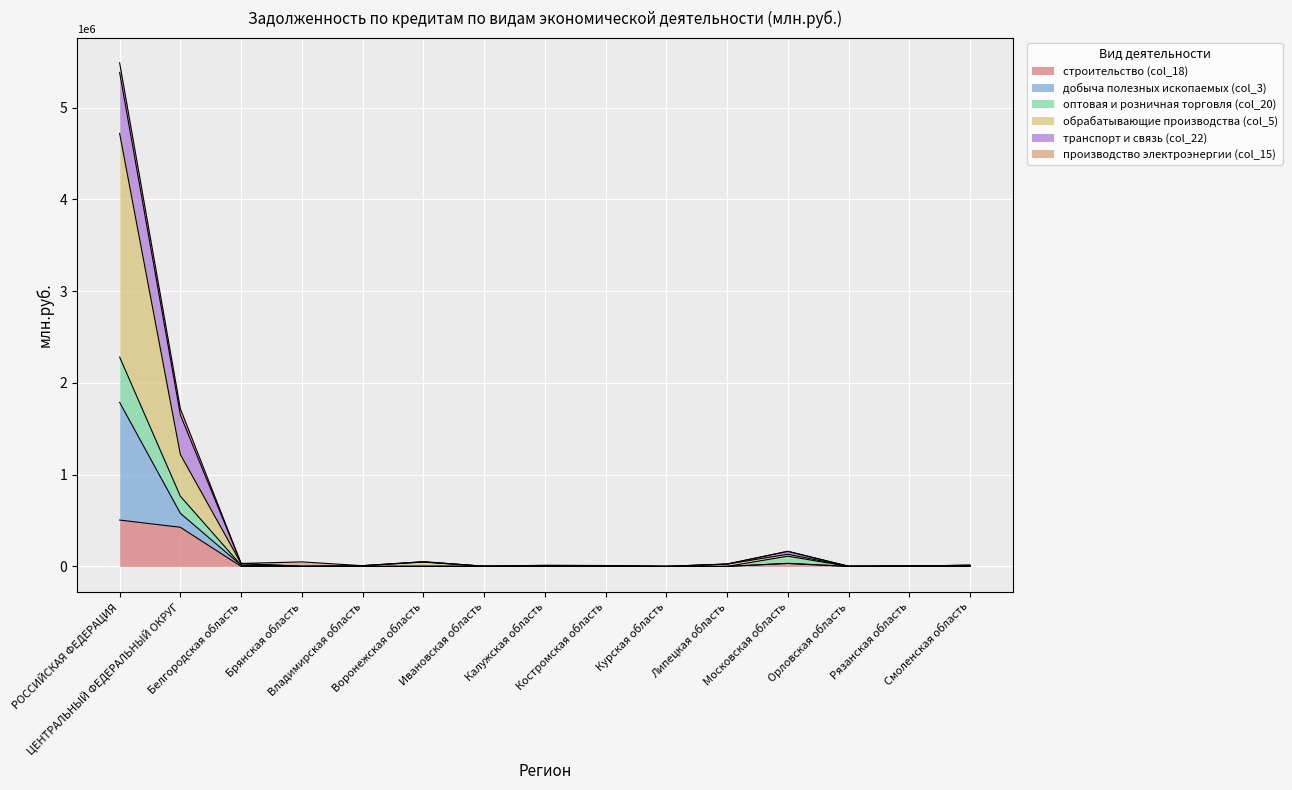

What is the lowest value of the обрабатывающие производства (col_5) series?

391